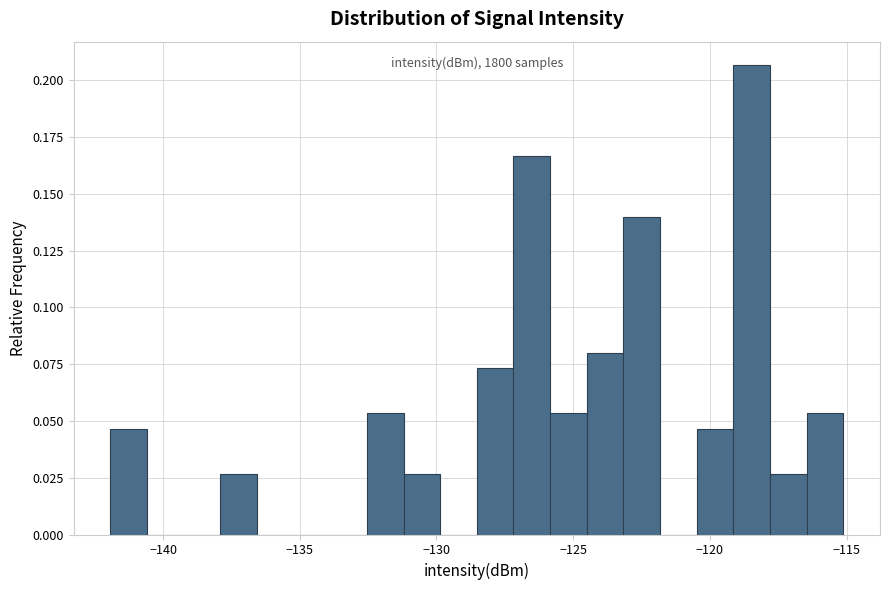

Read against the x-axis, roughly where is the centre of the tallest bar?

-118.5